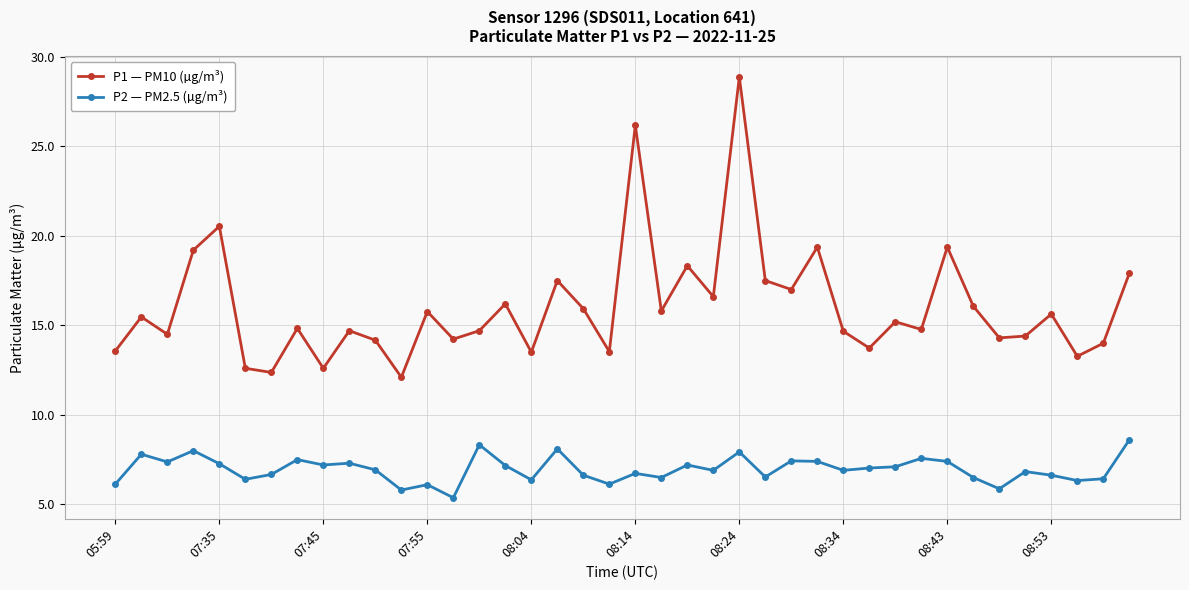

Does the chart display data point markers on the line(s)?

Yes